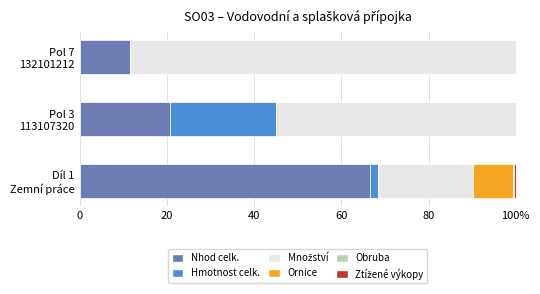

How many categories are shown in the chart?

3